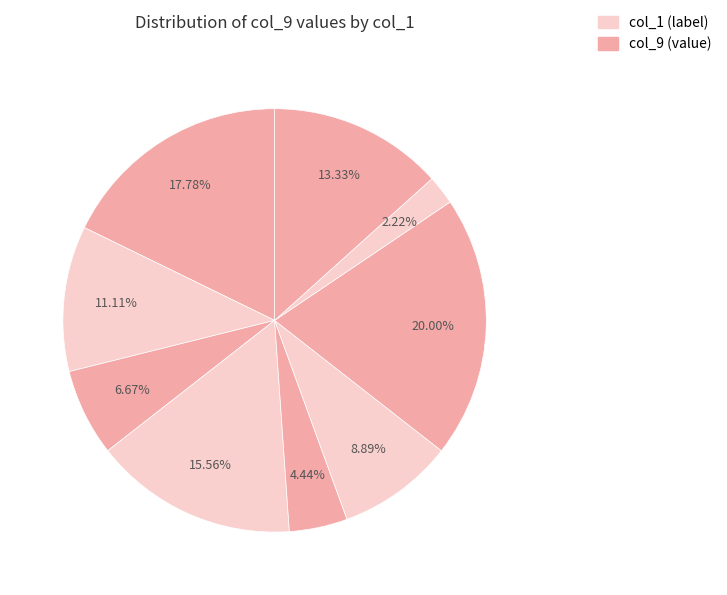

How many segments does this pie chart have?

9